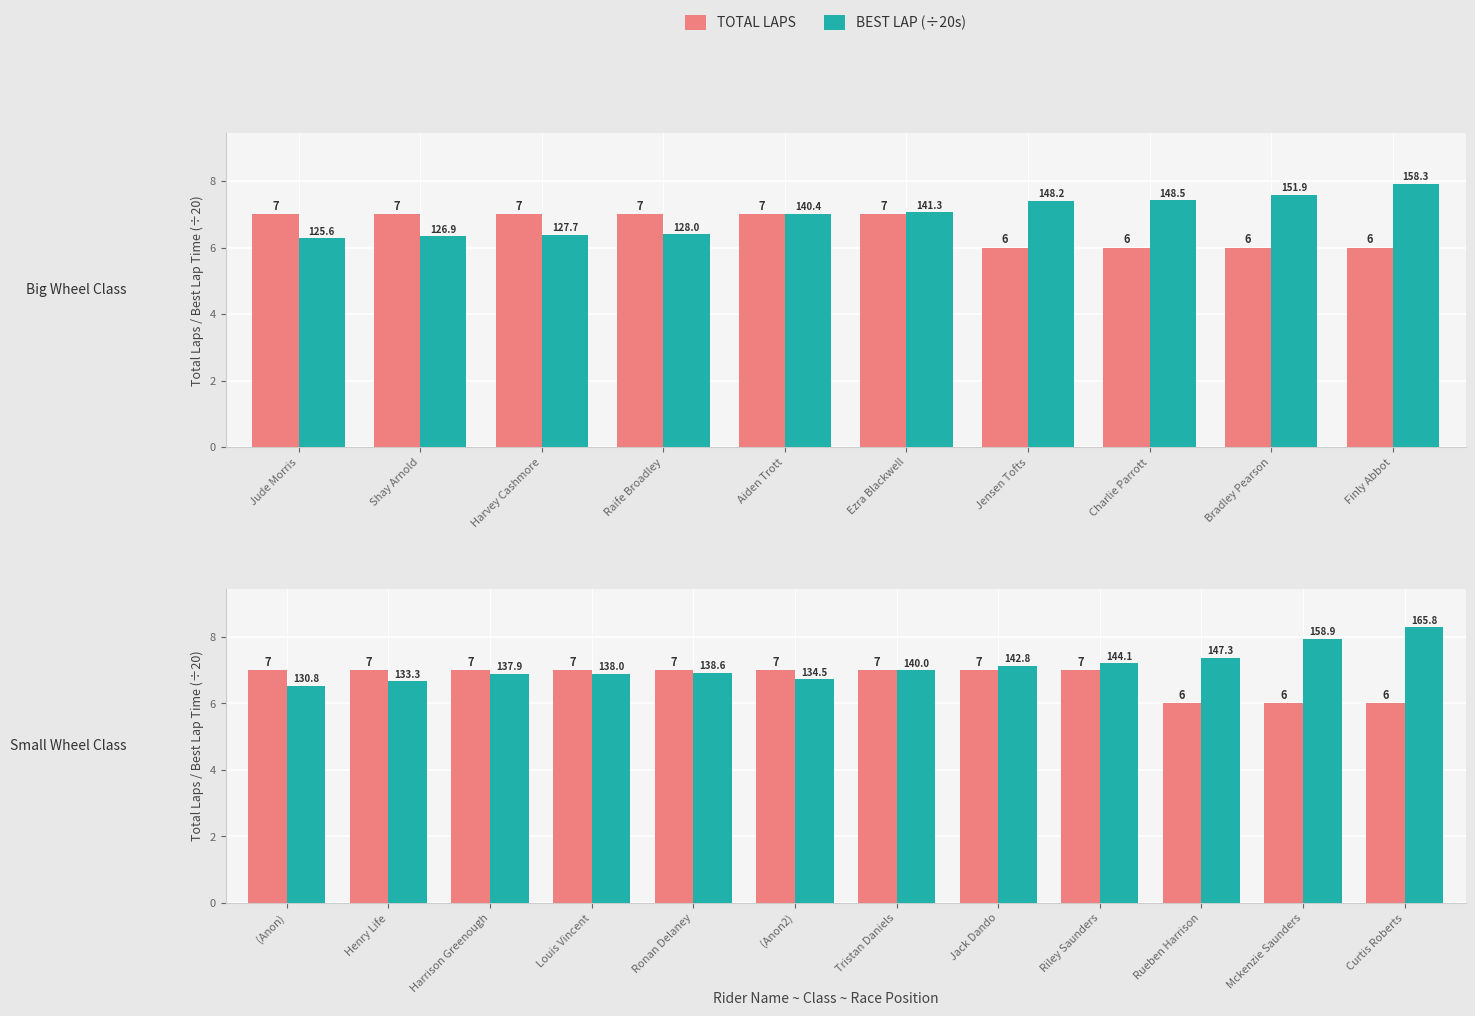

What is the minimum value for TOTAL LAPS?

6.0